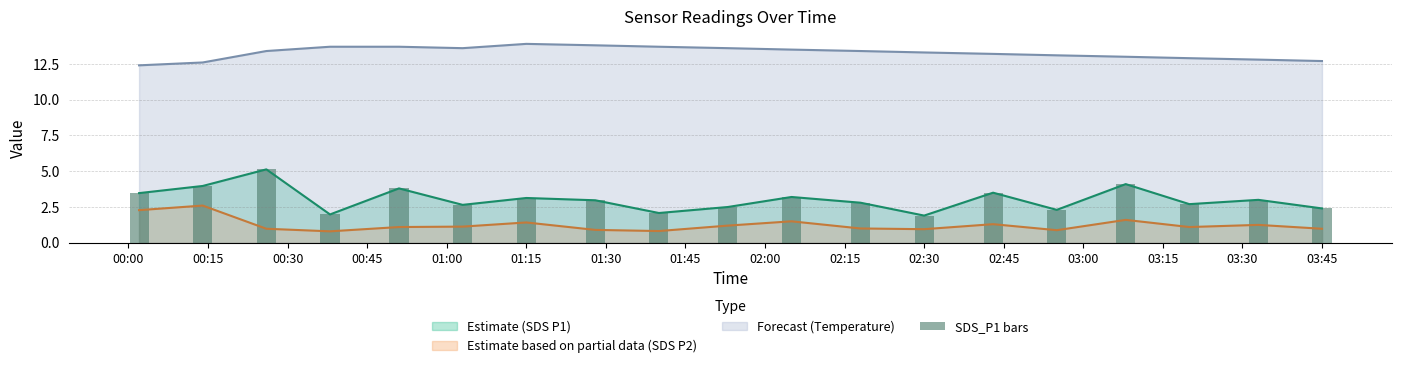

What is the difference between the maximum and second lowest values?

3.1